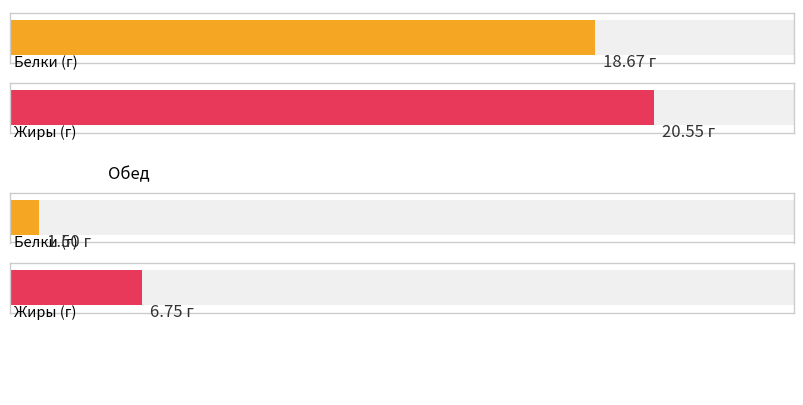

At which category does the chart reach its peak across all series?

Завтрак (Белки/Жиры)